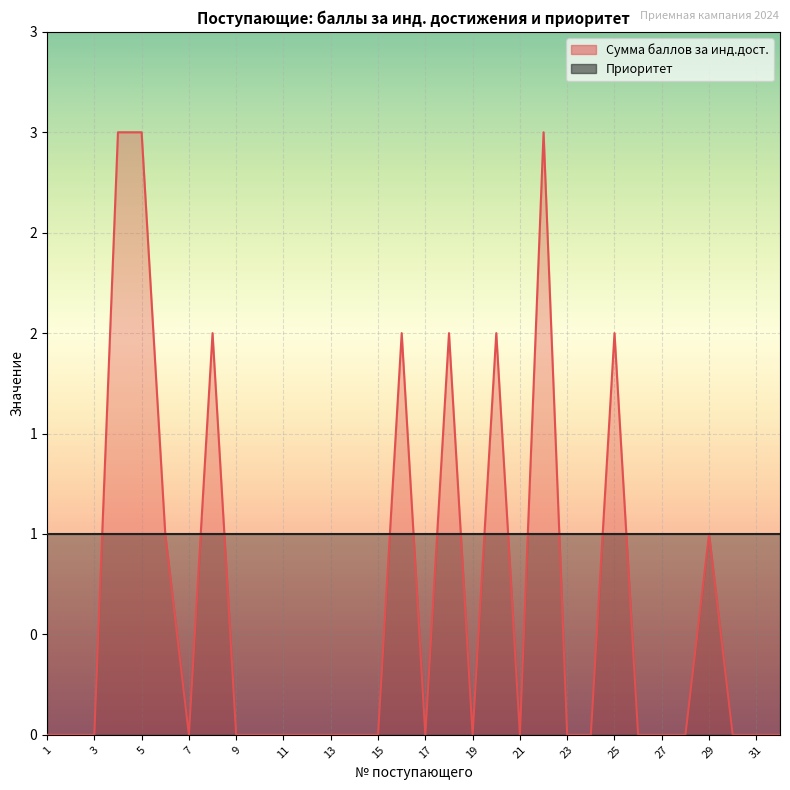

What is the maximum value shown in the chart?

3